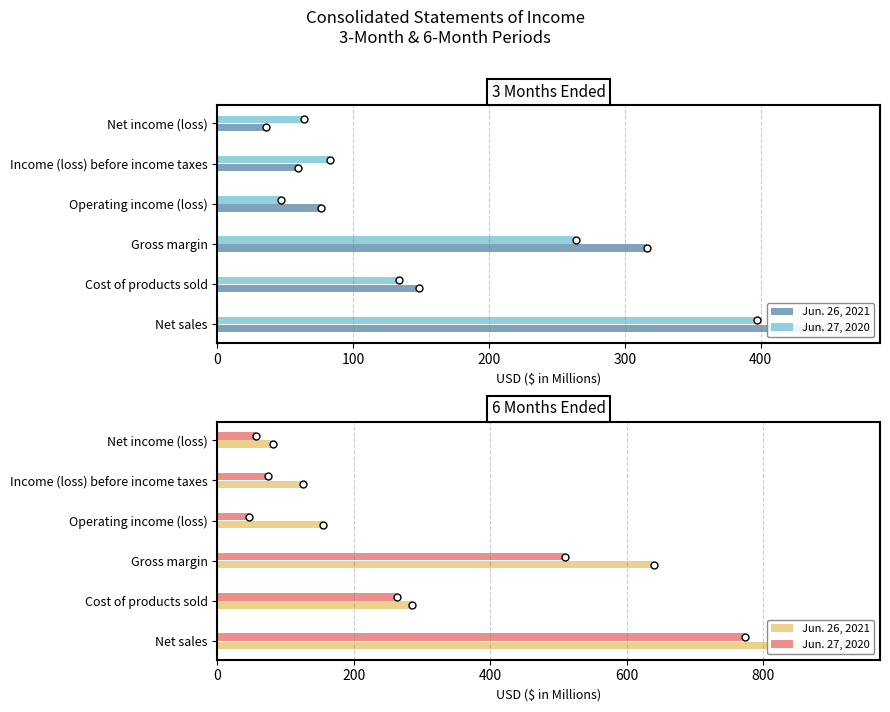

How many groups of bars are there?

6